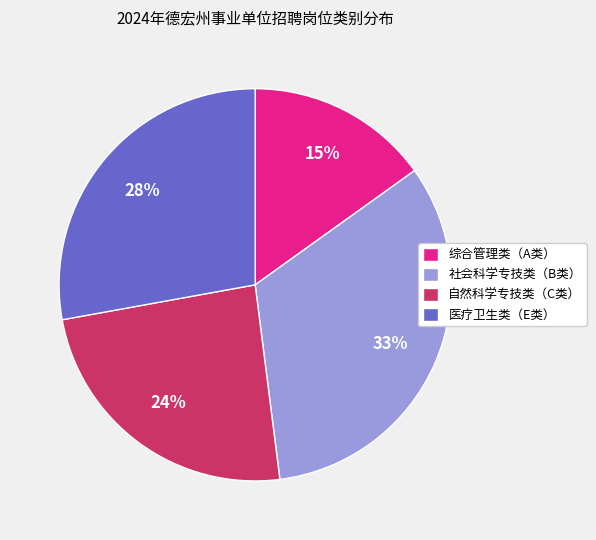

To the nearest percent, what portion does 自然科学专技类（C类） represent?

24%